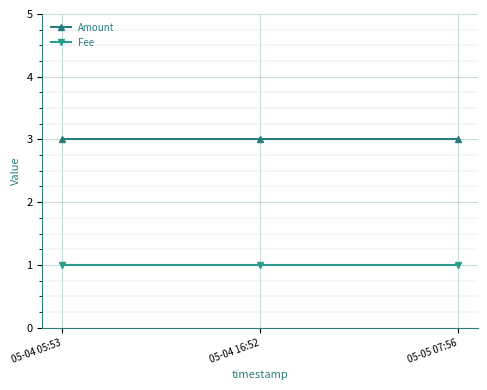

How many lines are shown in the chart?

2